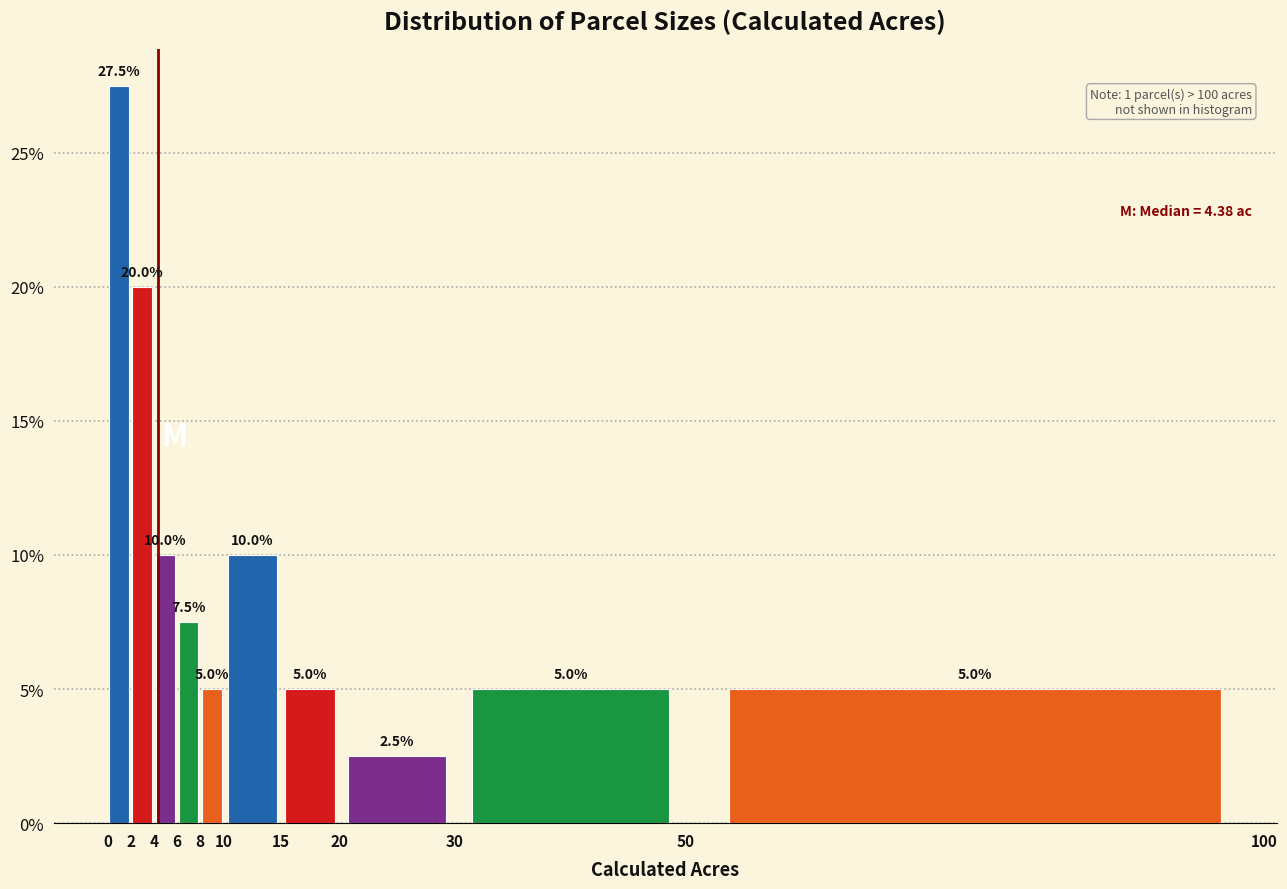

Reading left to right, transcribe this chart: for each bar, give the range it covers on the x-axis and its height.

0 to 2: 27.5
2 to 4: 20.0
4 to 6: 10.0
6 to 8: 7.5
8 to 10: 5.0
10 to 15: 10.0
15 to 20: 5.0
20 to 30: 2.5
30 to 50: 5.0
50 to 100: 5.0